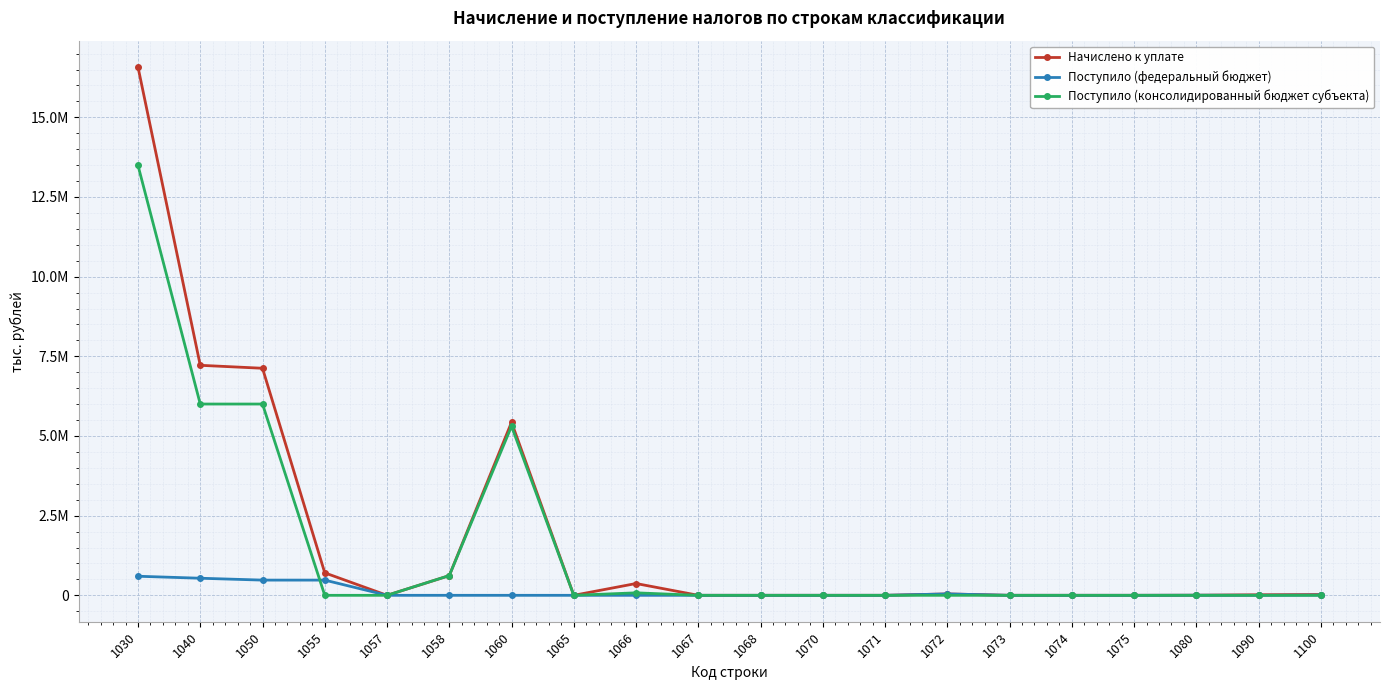

The Поступило (консолидированный бюджет субъекта) series shows 5473172 at 1055. True or false?

False